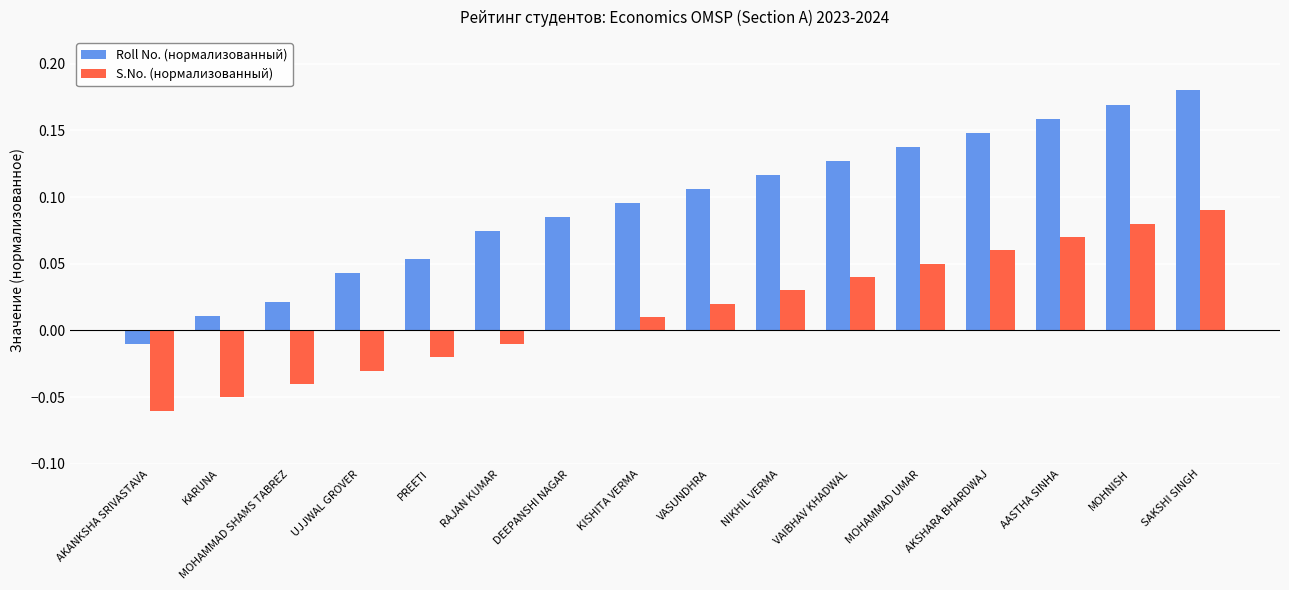

The value of S.No. (нормализованный) at PREETI is -0.0. True or false?

True